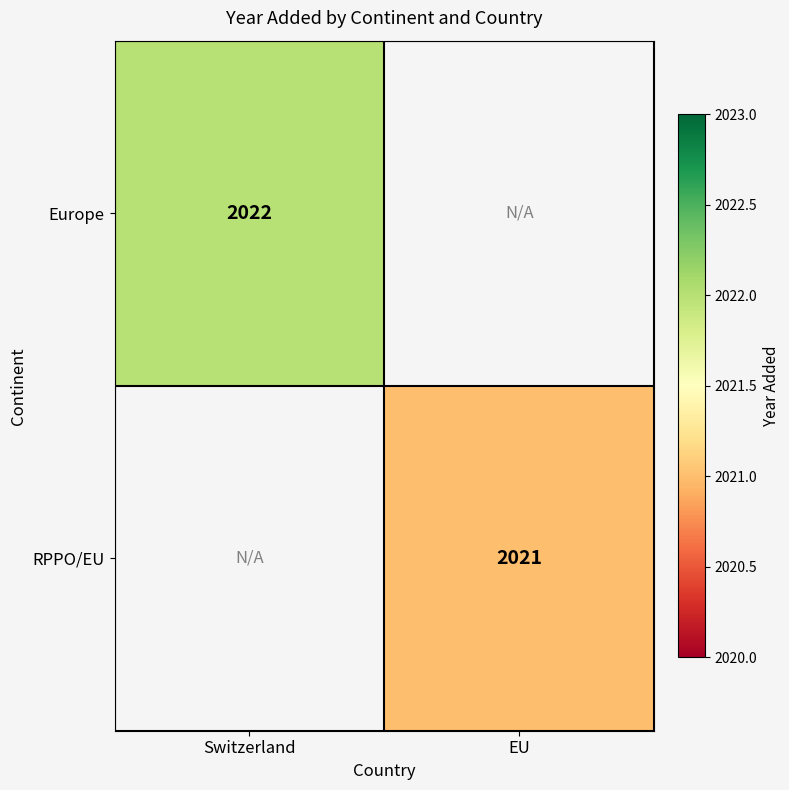

Is the value of Europe at Switzerland greater than the value of RPPO/EU at EU?

Yes